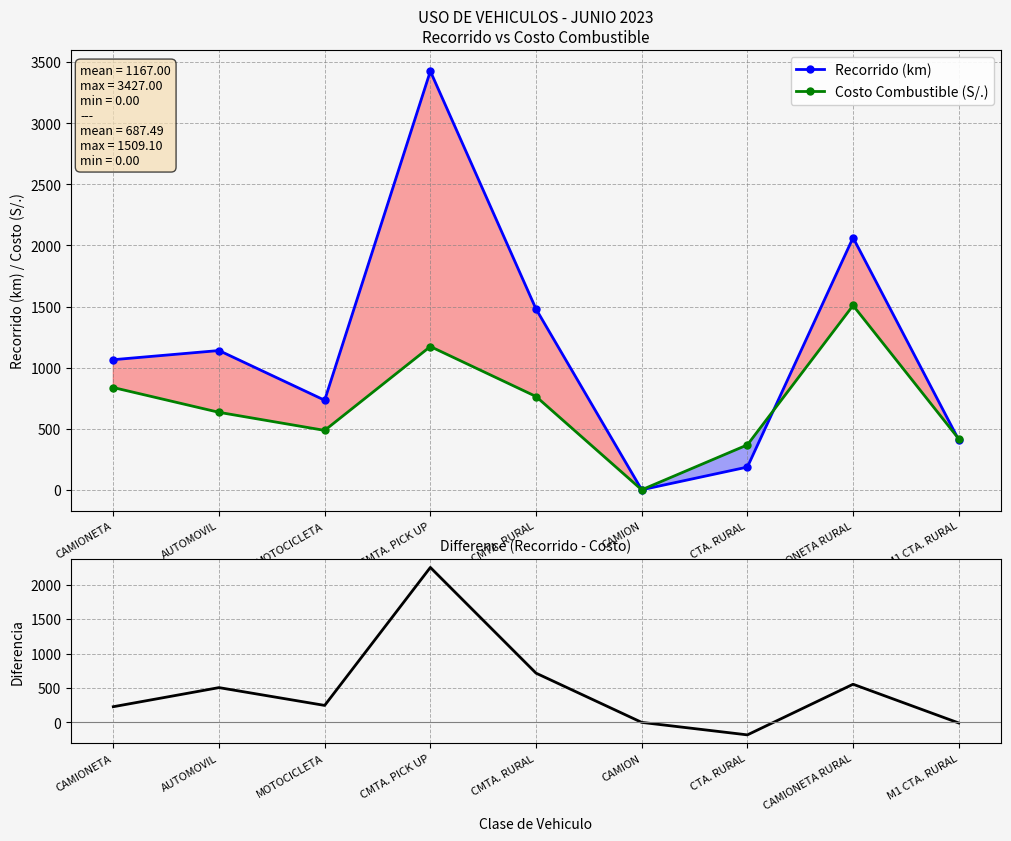

List the series in order of their overall mean, highest first.

Recorrido (km), Costo Combustible (S/.), Difference